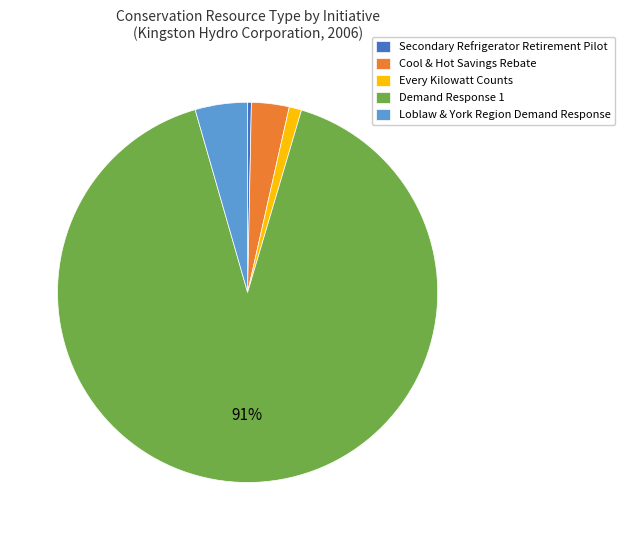

Which has a higher value, Loblaw & York Region Demand Response or Every Kilowatt Counts?

Loblaw & York Region Demand Response